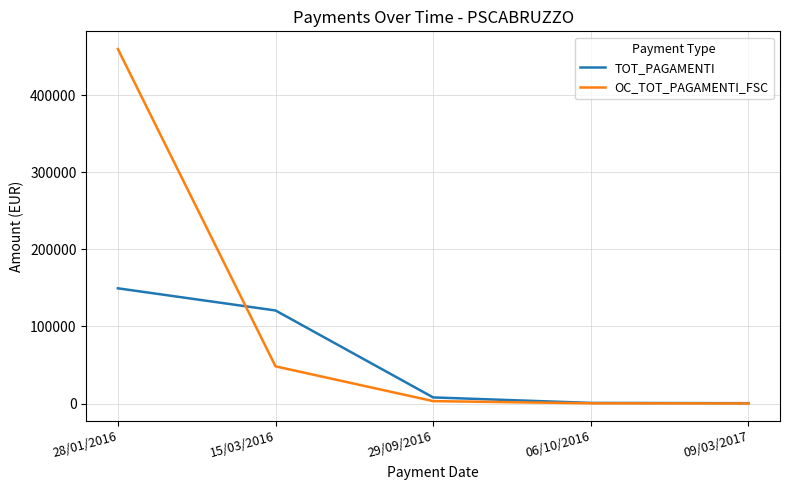

Between which two adjacent categories do TOT_PAGAMENTI and OC_TOT_PAGAMENTI_FSC first intersect?

28/01/2016 and 15/03/2016